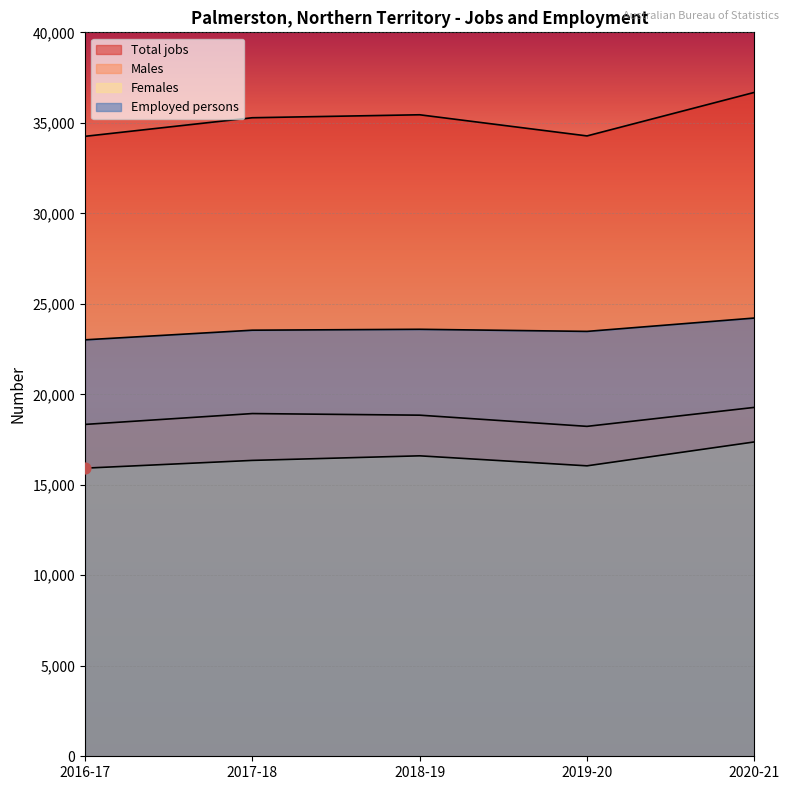

Which series has the widest spread of Y values?

Total jobs